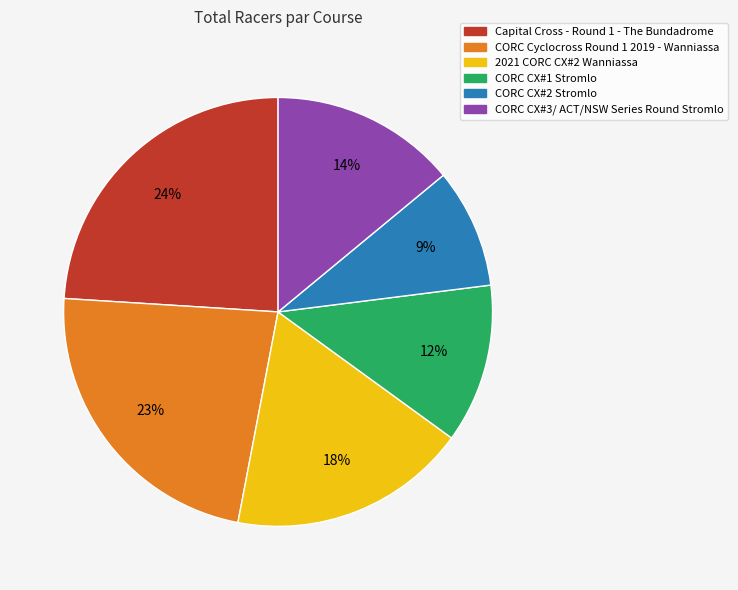

True or false: 2021 CORC CX#2 Wanniassa accounts for 31% of the total.

False